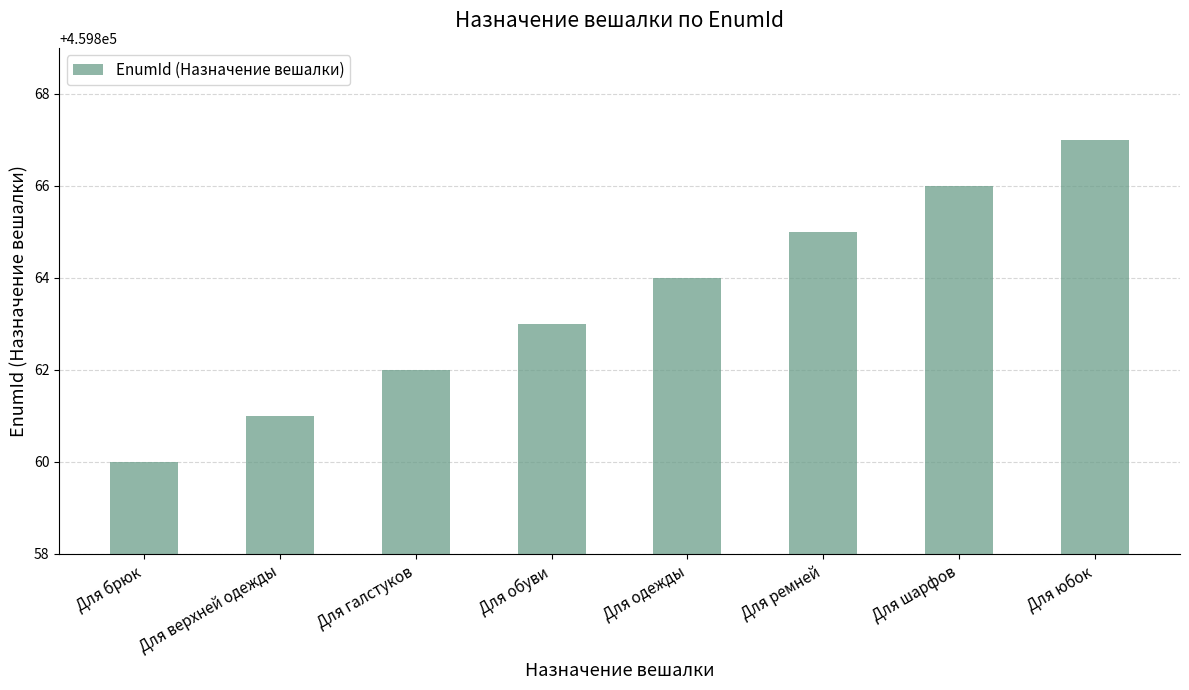

Rank the categories by value from highest to lowest.

Для юбок, Для шарфов, Для ремней, Для одежды, Для обуви, Для галстуков, Для верхней одежды, Для брюк